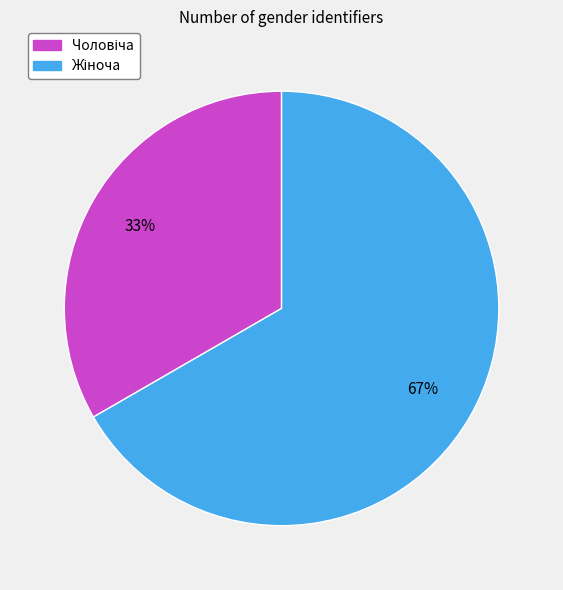

To the nearest percent, what is the average slice percentage?

50%